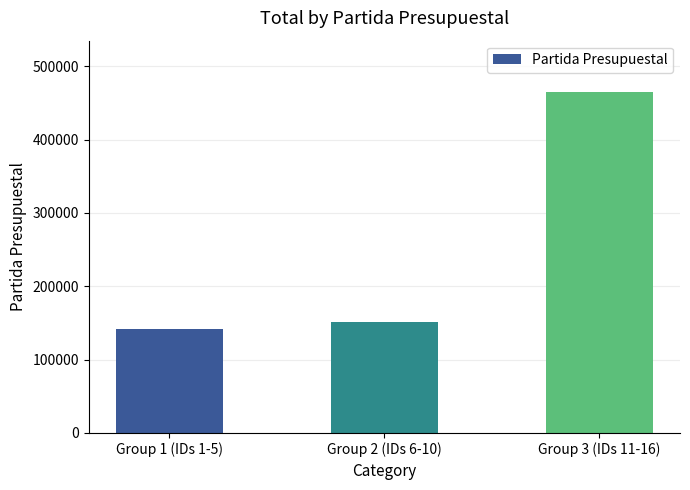

Are the bars grouped side by side (vs. stacked)?

No